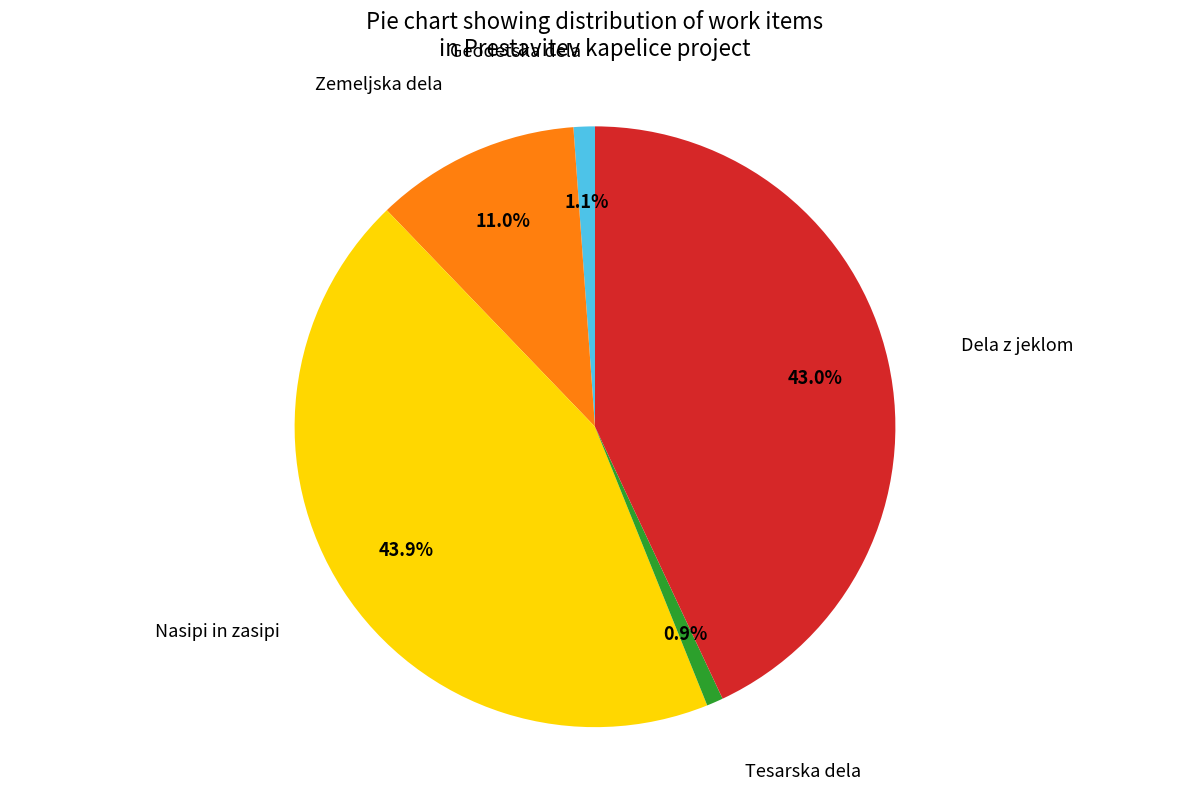

Does any single category account for the majority?

No